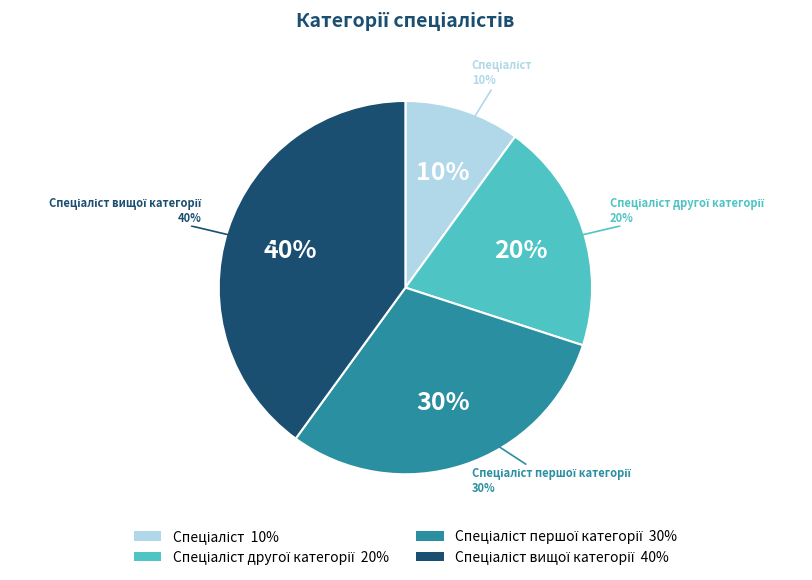

Does any single category account for the majority?

No